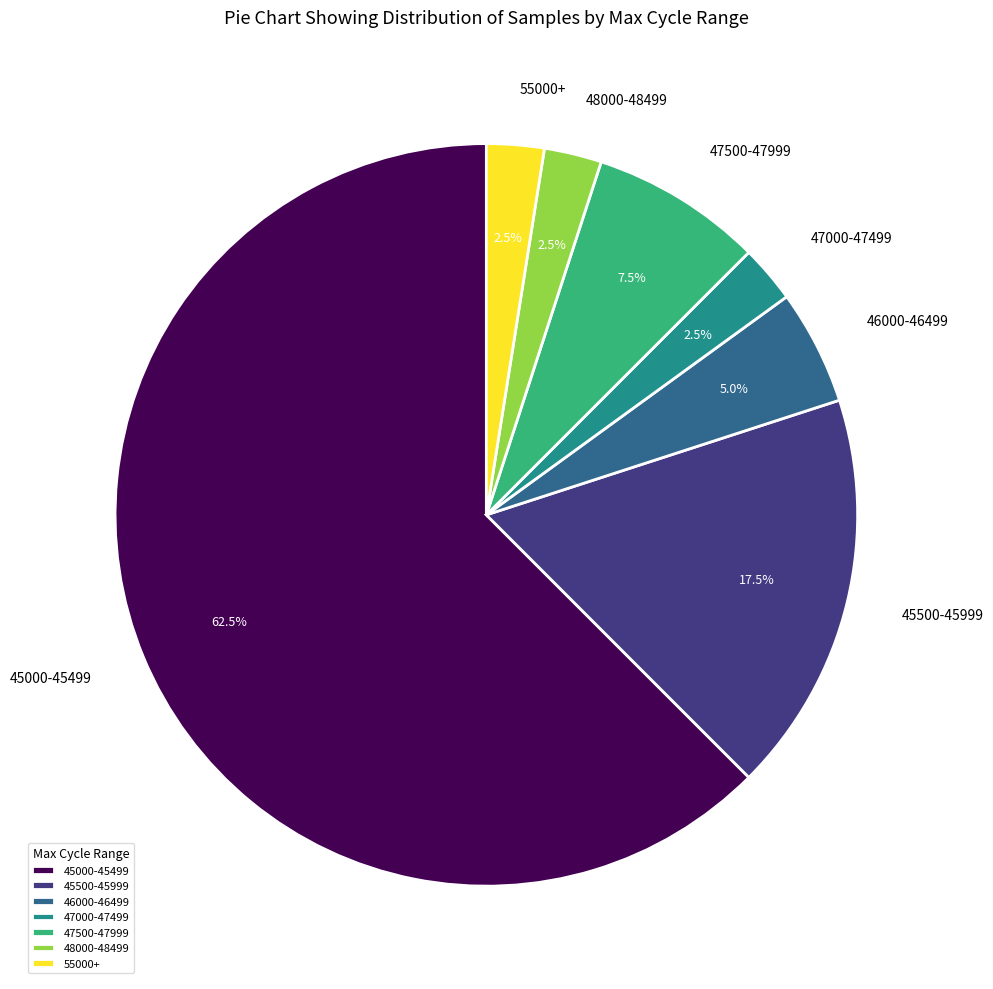

Which category has the biggest portion of the pie?

45000-45499